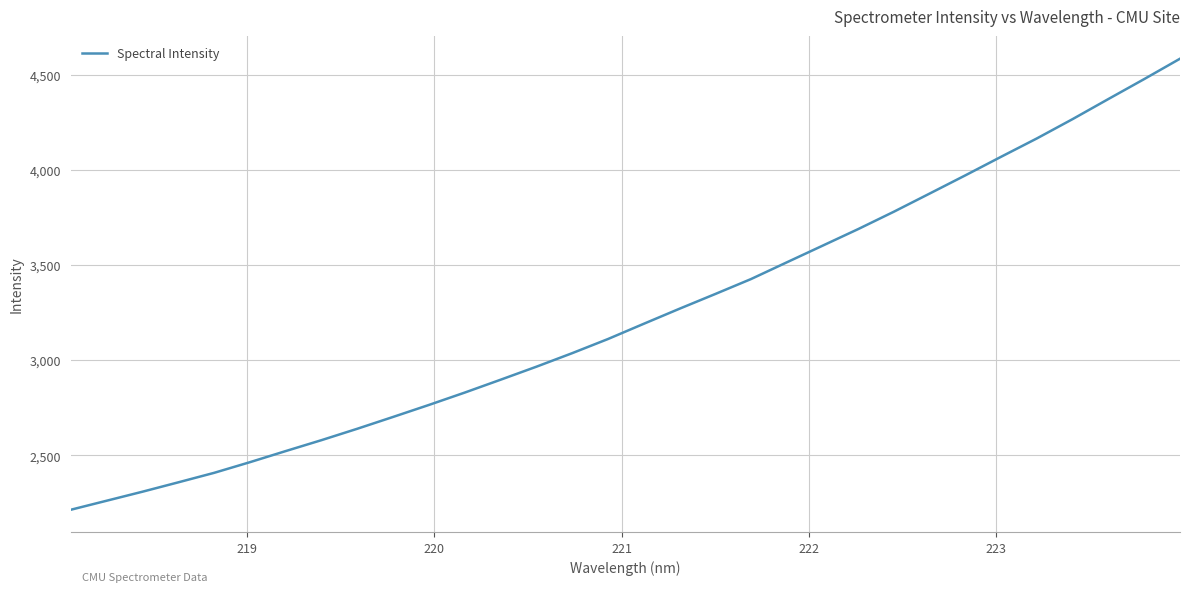

What is the maximum value shown in the chart?

4586.4